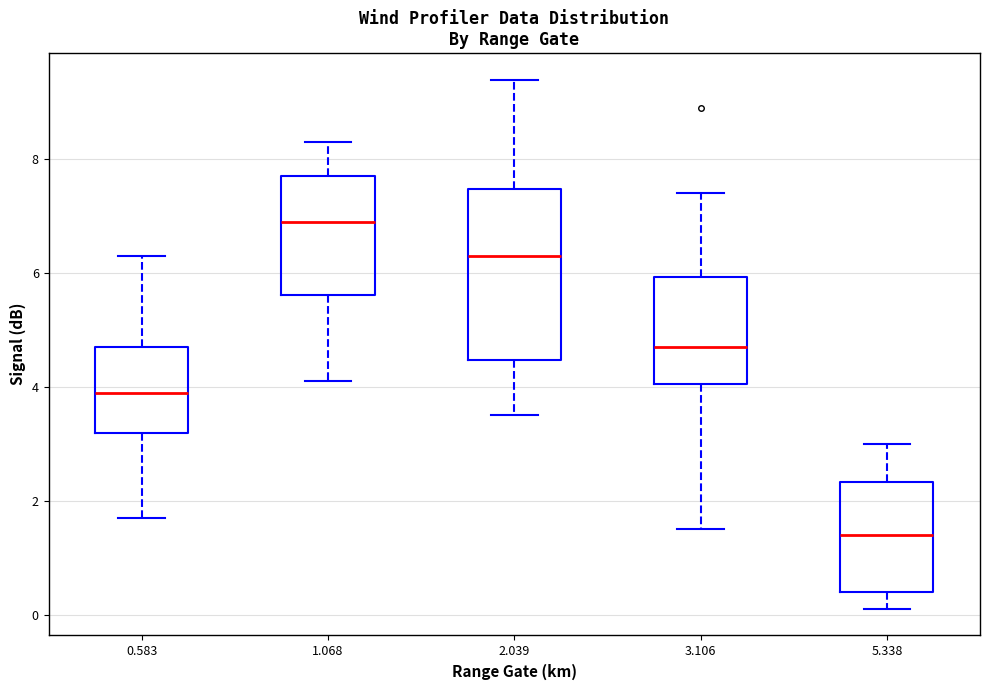

Reading left to right, read every box against the y-axis: the position of its median line, the range the box covers, and the ends of its whiskers. The values are not printed on the chart, so give them approximately, as read against the axis.

0.583: median 4.0, box 3.2 to 4.8, whiskers 1.8 to 6.4
1.068: median 7.0, box 5.6 to 7.8, whiskers 4.2 to 8.4
2.039: median 6.4, box 4.4 to 7.4, whiskers 3.6 to 9.4
3.106: median 4.8, box 4.0 to 6.0, whiskers 1.6 to 7.4
5.338: median 1.4, box 0.4 to 2.4, whiskers 0.2 to 3.0